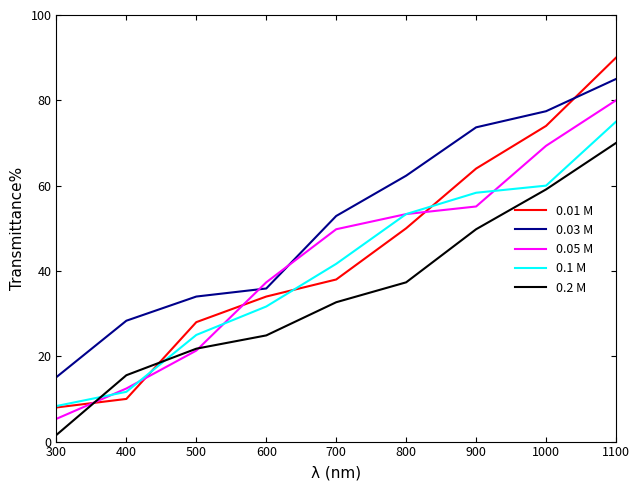

Reading left to right, what are all the values shown in this chart?

0.01 M: 300=8.0	400=10.0	500=28.0	600=34.0	700=38.0	800=50.0	900=64.0	1000=74.0	1100=90.0
0.03 M: 300=15.1	400=28.3	500=34.0	600=35.9	700=52.9	800=62.3	900=73.7	1000=77.4	1100=85.0
0.05 M: 300=5.3	400=12.4	500=21.3	600=37.3	700=49.8	800=53.3	900=55.1	1000=69.3	1100=80.0
0.1 M: 300=8.3	400=11.7	500=25.0	600=31.7	700=41.7	800=53.3	900=58.3	1000=60.0	1100=75.0
0.2 M: 300=1.6	400=15.6	500=21.8	600=24.9	700=32.7	800=37.3	900=49.8	1000=59.1	1100=70.0